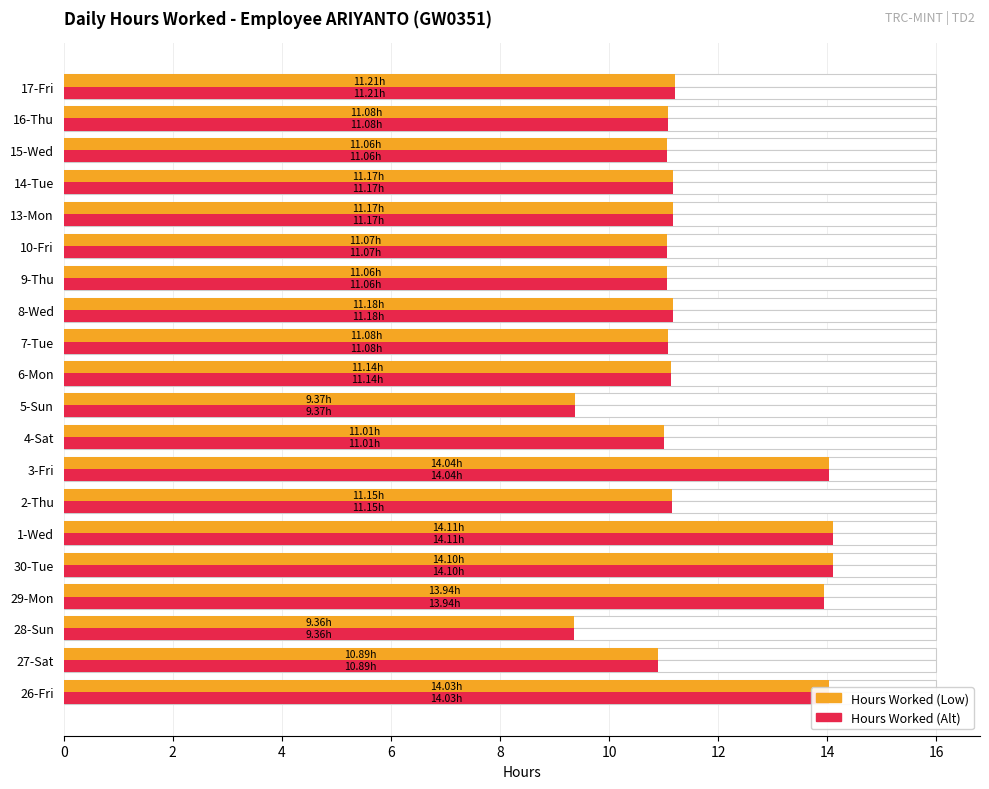

Is the value of Hours Worked (Alt) at 15 greater than the value of Hours Worked (Low) at 10?

No